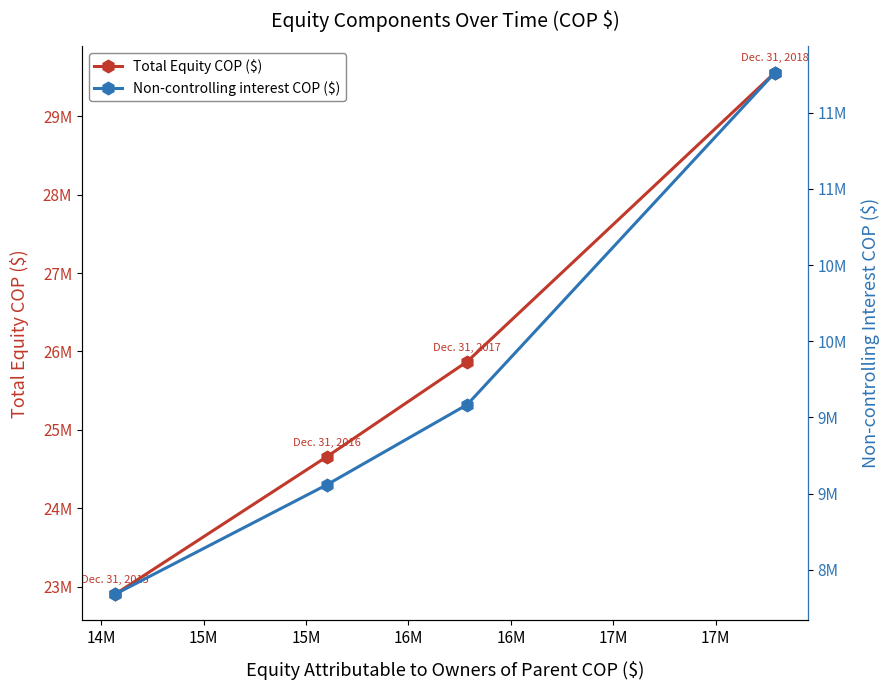

How many Total Equity COP ($) values are between 24659222 and 29554348?

3